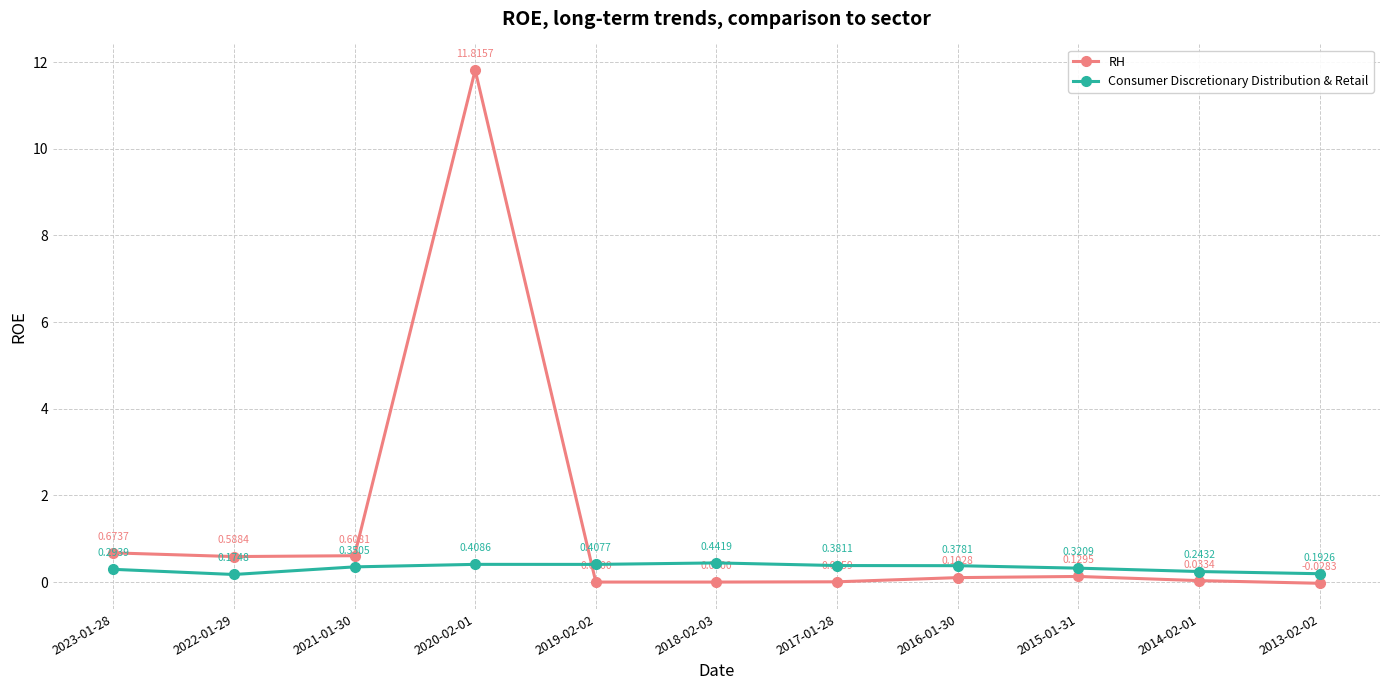

What is the difference between the maximum and minimum values in the RH series?

11.8